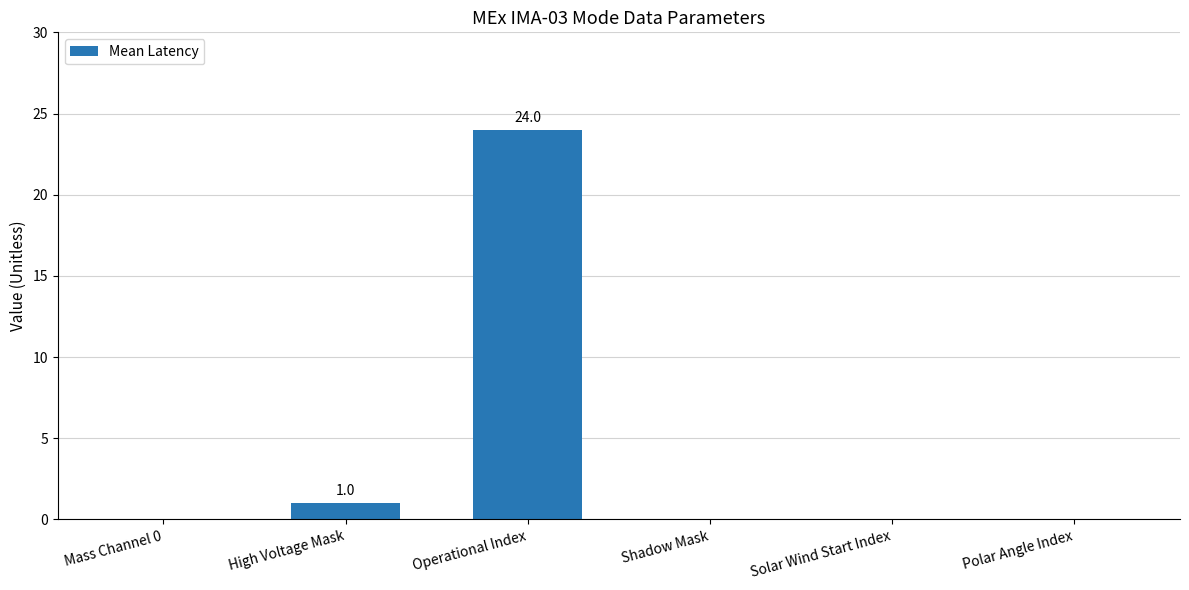

Approximately how many times larger is the value at Operational Index compared to High Voltage Mask?

24.0